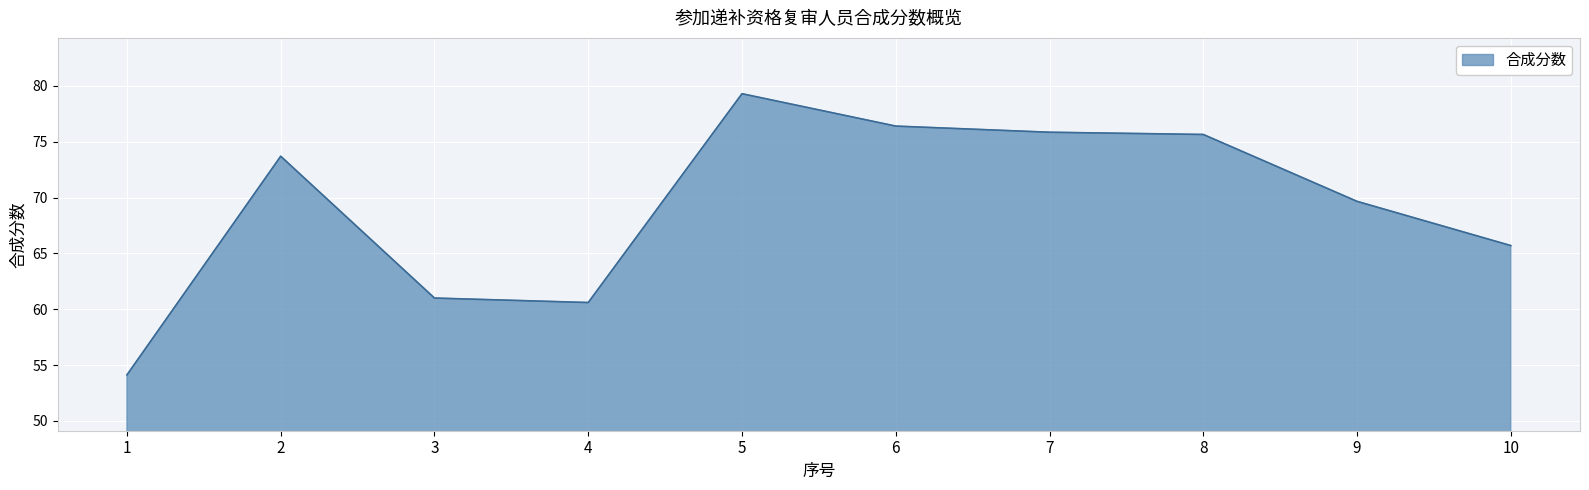

The value at 4 is 60.6. True or false?

True